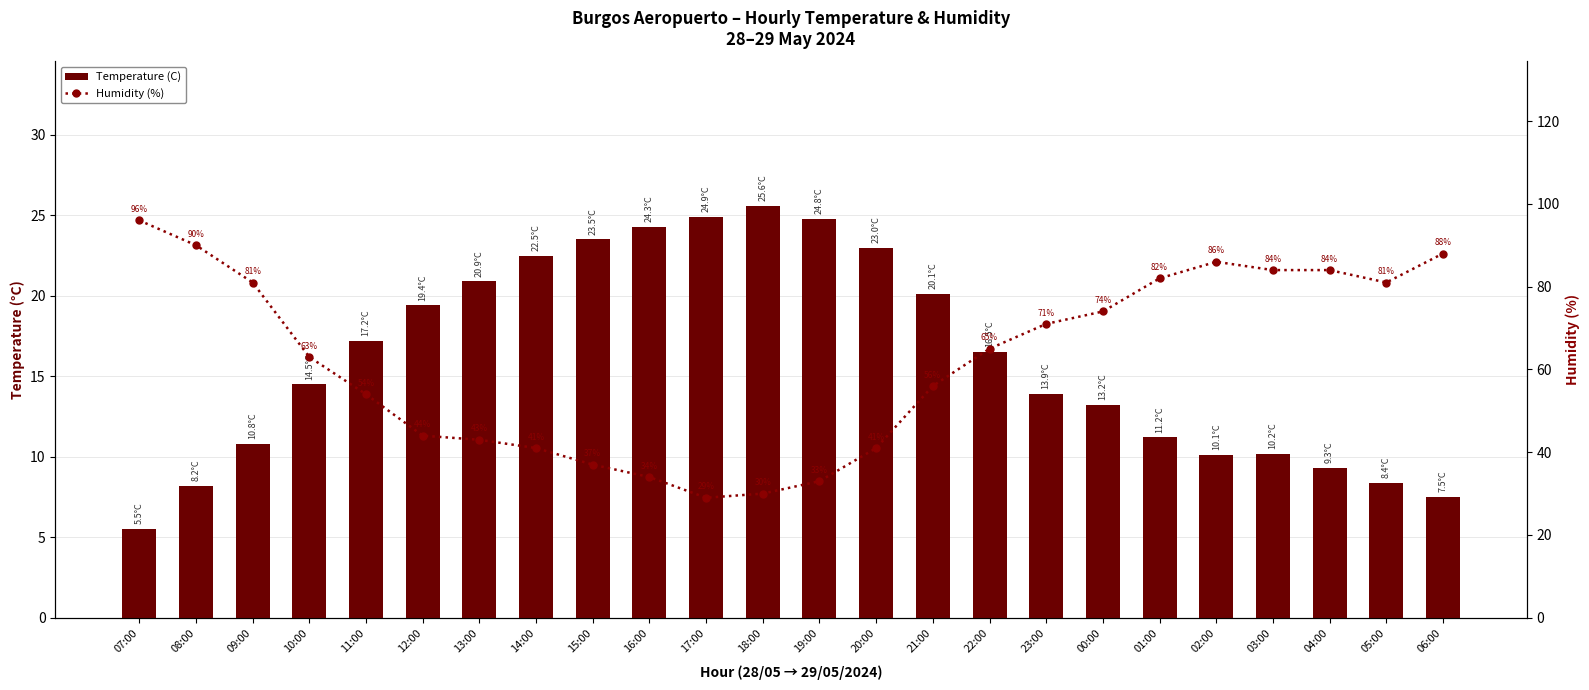

How many values in the Temperature (C) series are below 16?

12